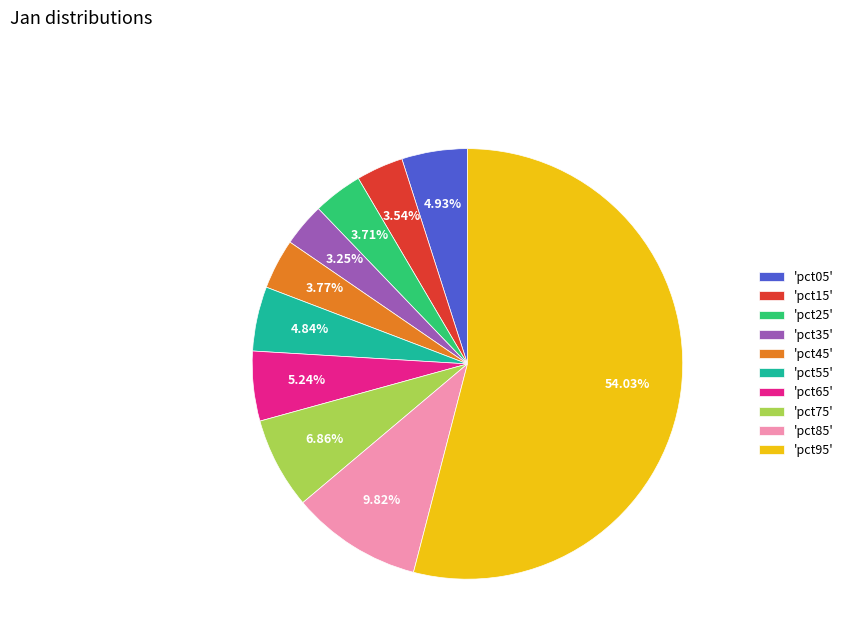

Which slice is the largest?

'pct95'